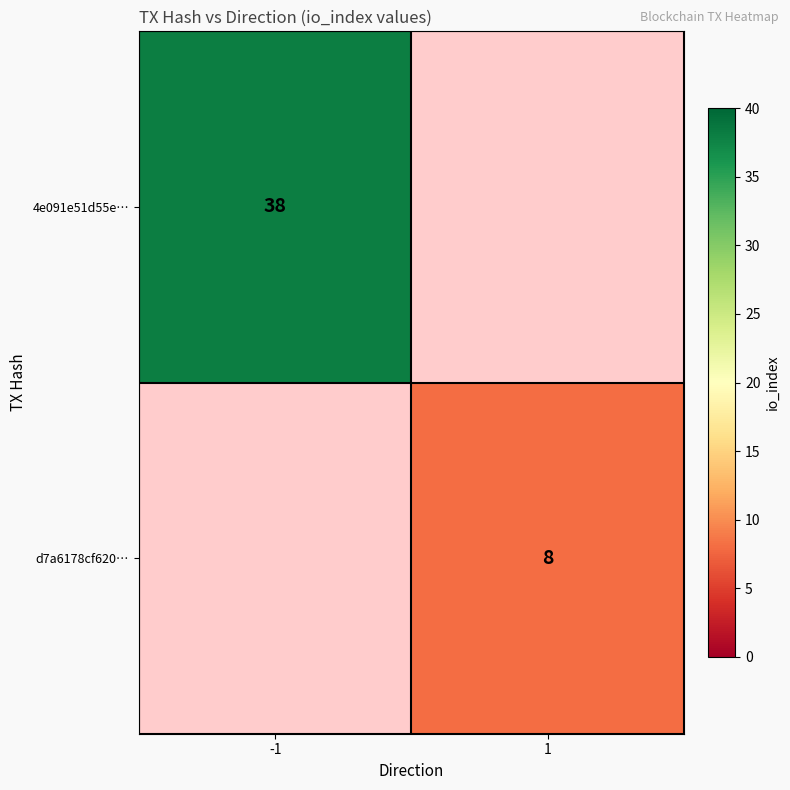

At which category does the chart reach its minimum across all series?

1